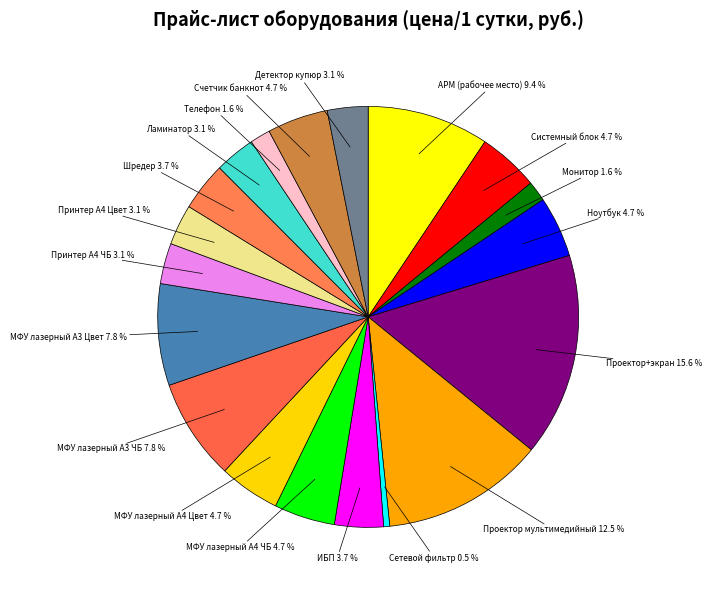

To the nearest percent, what is the combined percentage of Принтер А4 ЧБ and МФУ лазерный А4 ЧБ?

8%